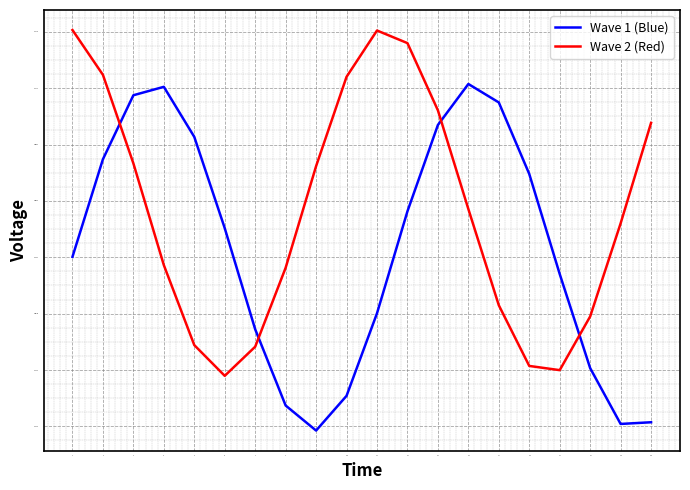

What is the difference between the highest and lowest values at 19?

11.0